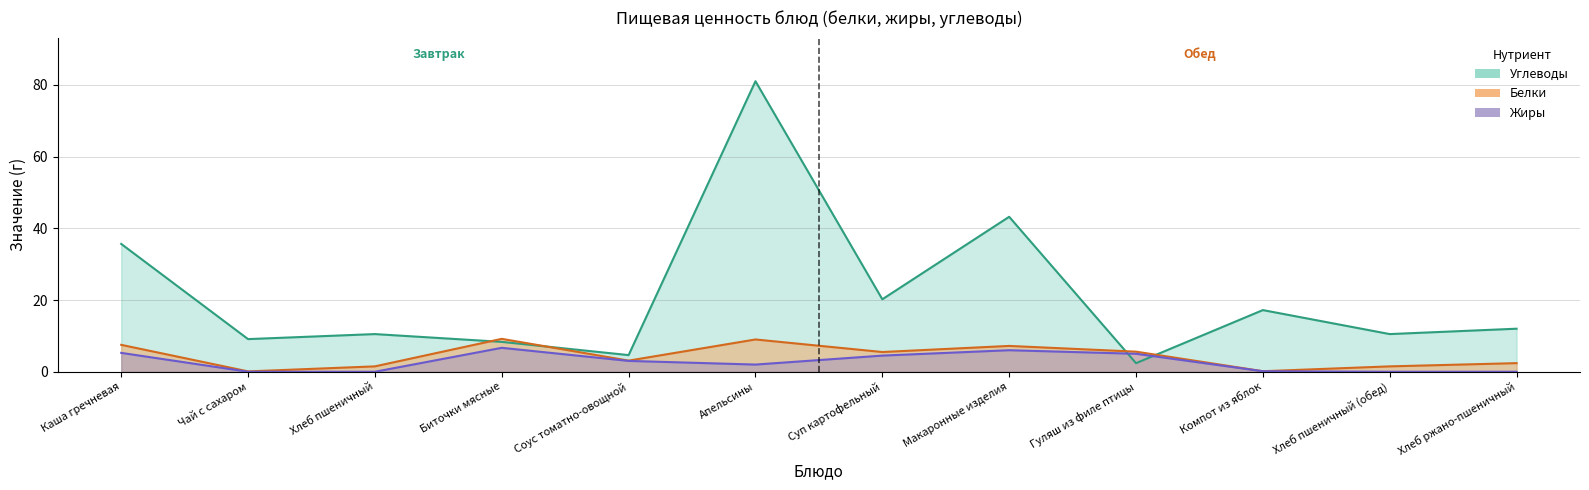

What is the label of the 1st point from the left?

Каша гречневая